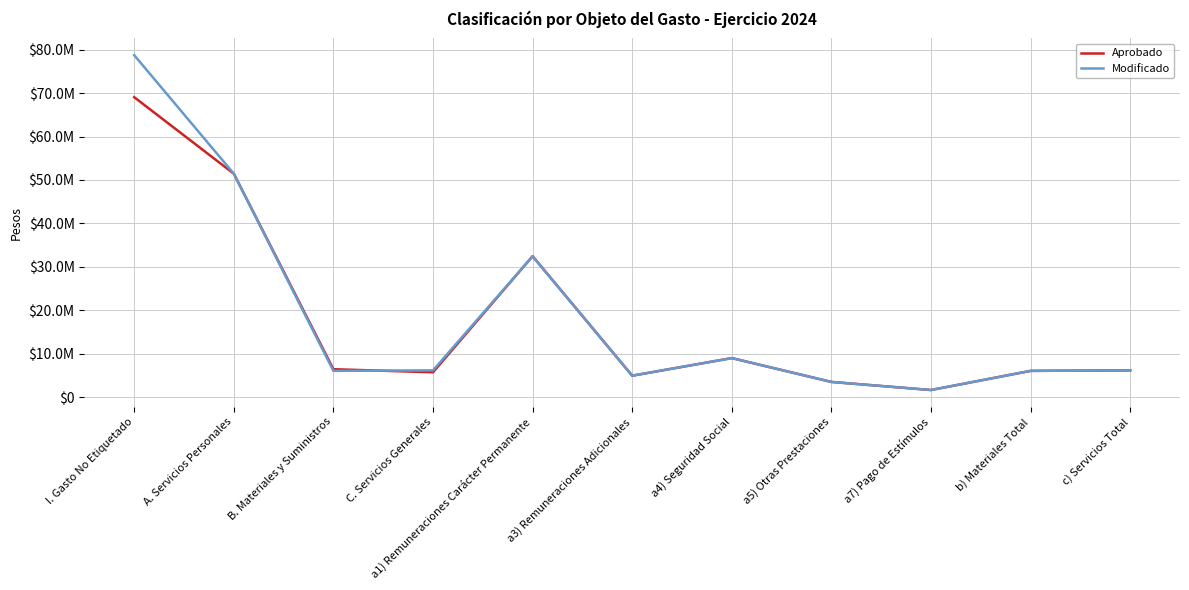

Does the chart have visible grid lines?

Yes